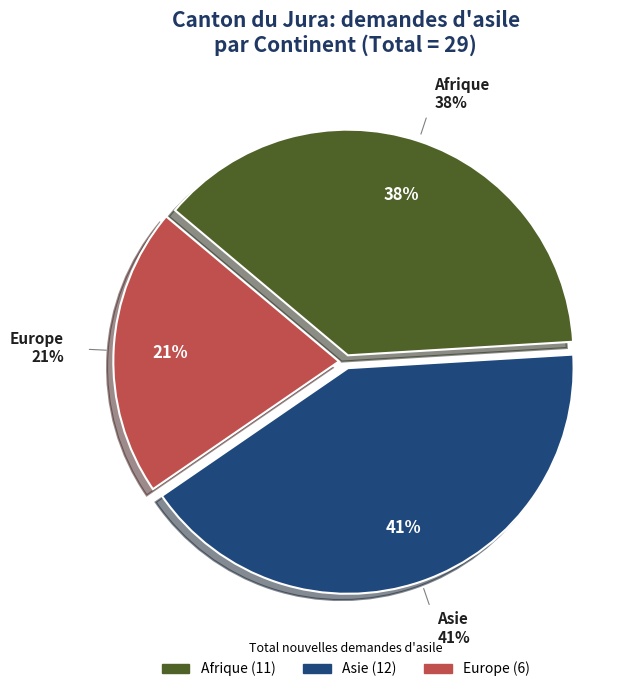

How many segments does this pie chart have?

3